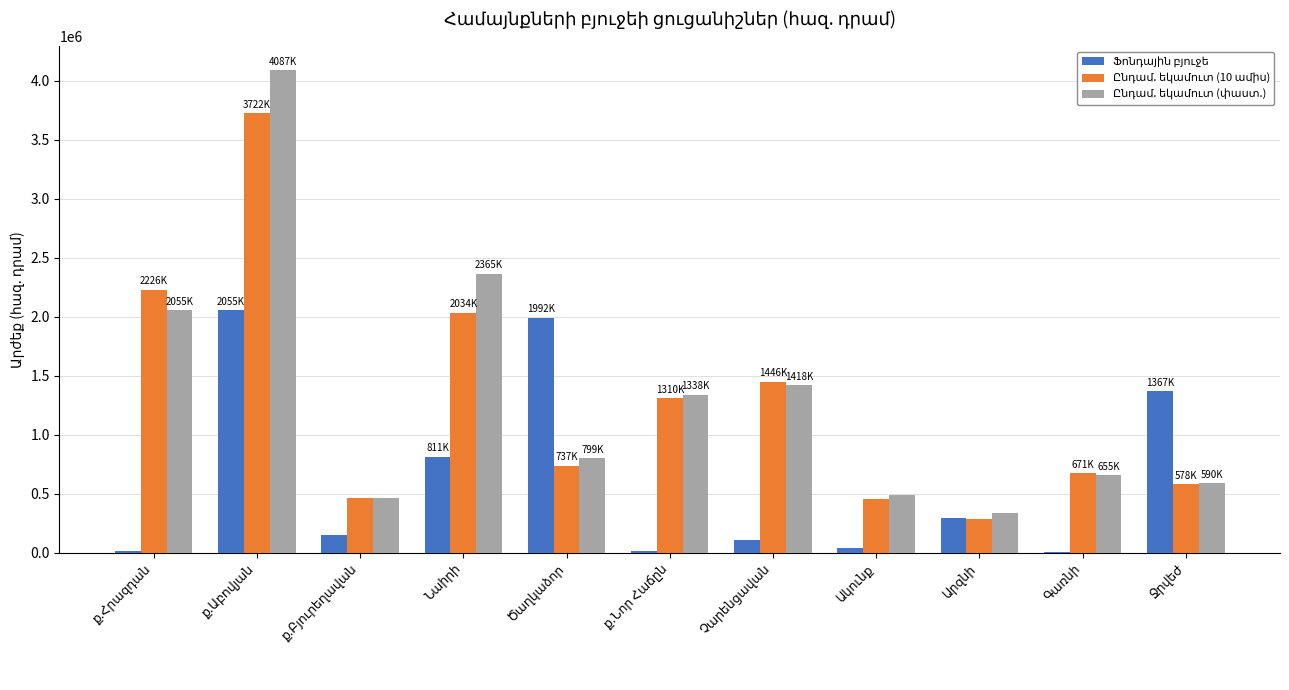

What is the greatest value displayed?

4086851.0